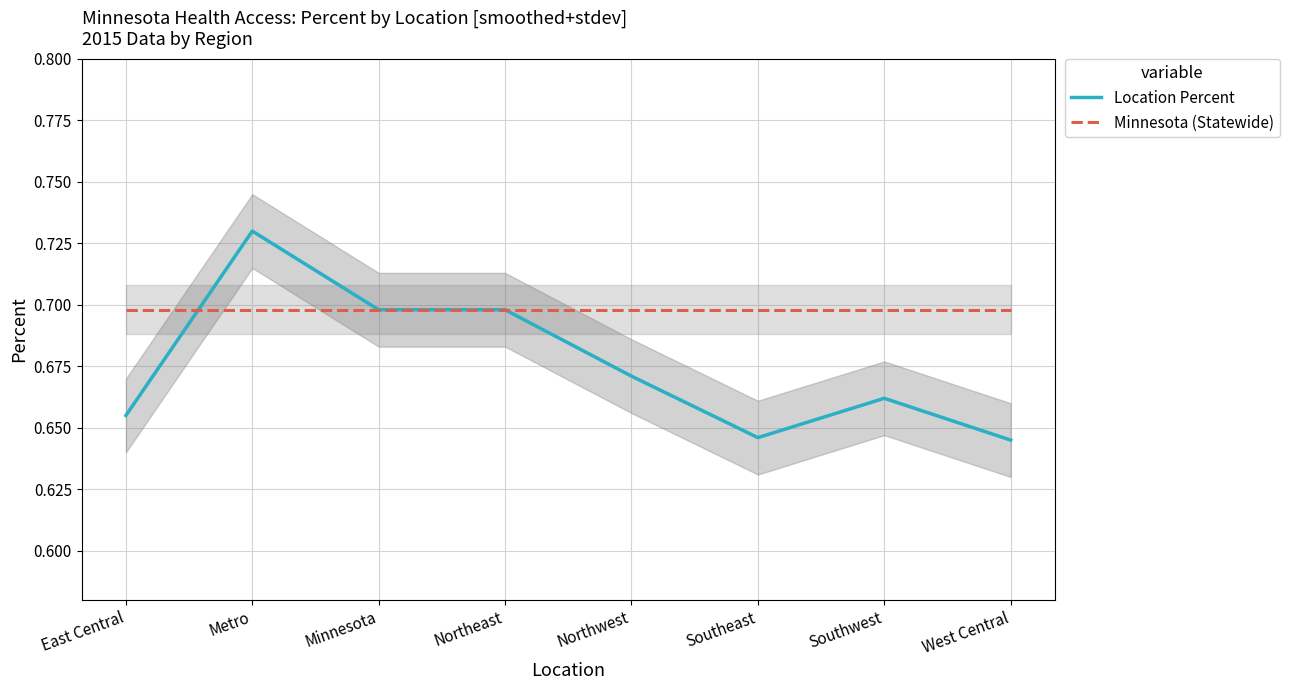

Is it true that Location Percent equals 1.1 at Southwest?

False